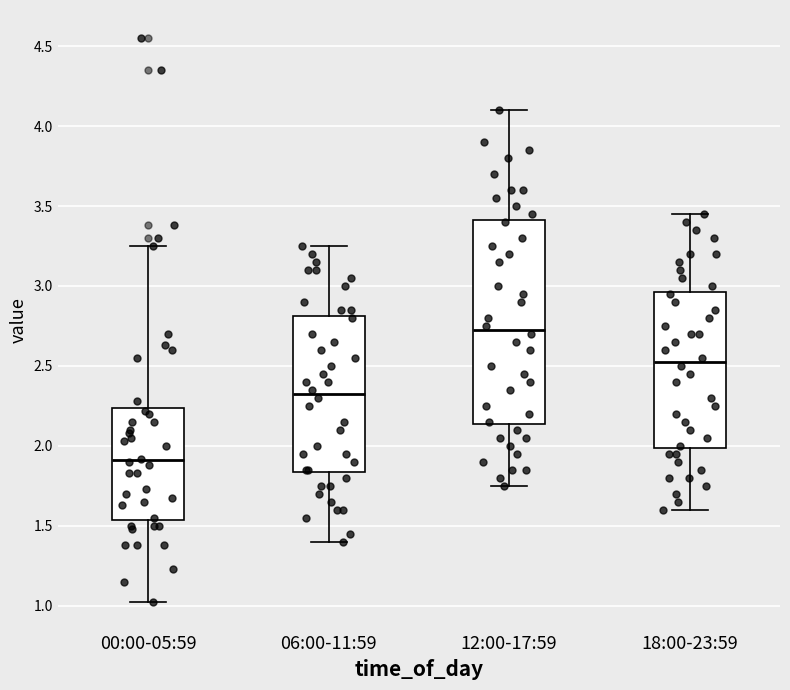

Reading left to right, read every box against the y-axis: the position of its median line, the range the box covers, and the ends of its whiskers. The values are not printed on the chart, so give them approximately, as read against the axis.

00:00-05:59: median 1.90, box 1.55 to 2.25, whiskers 1.00 to 3.25
06:00-11:59: median 2.35, box 1.85 to 2.80, whiskers 1.40 to 3.25
12:00-17:59: median 2.75, box 2.15 to 3.40, whiskers 1.75 to 4.10
18:00-23:59: median 2.55, box 2.00 to 2.95, whiskers 1.60 to 3.45